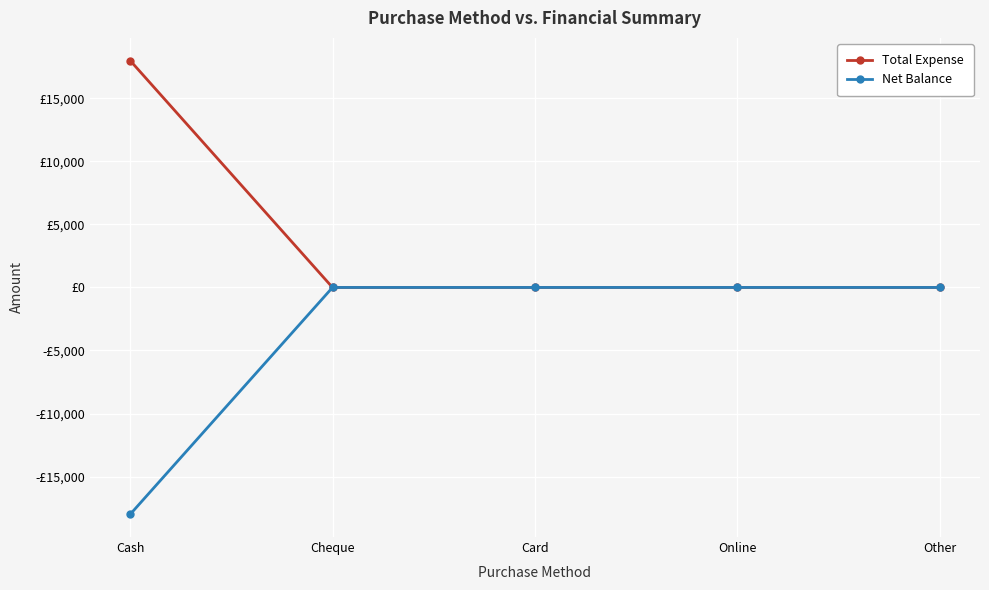

True or false: Total Expense and Net Balance cross at least once.

False